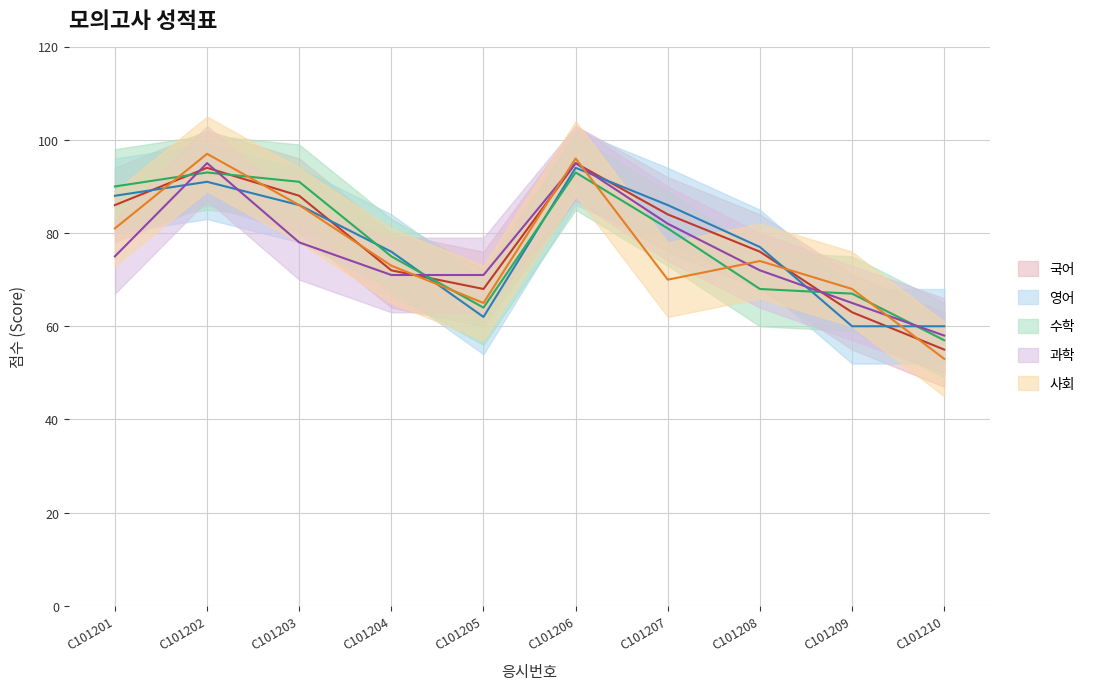

What is the lowest value of the 영어 series?

60